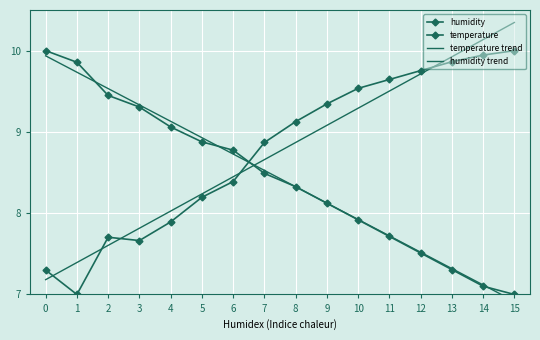

Which series has the widest spread of values?

humidity trend